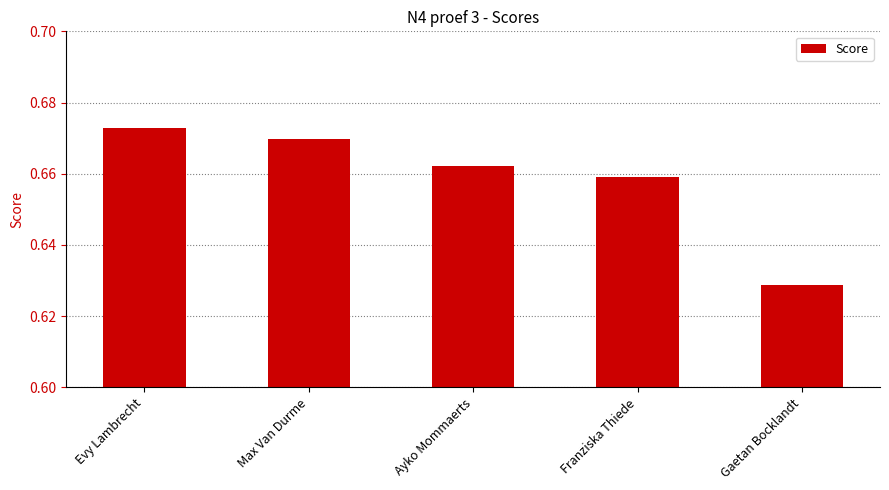

True or false: the data shows 0.4 at Evy Lambrecht.

False